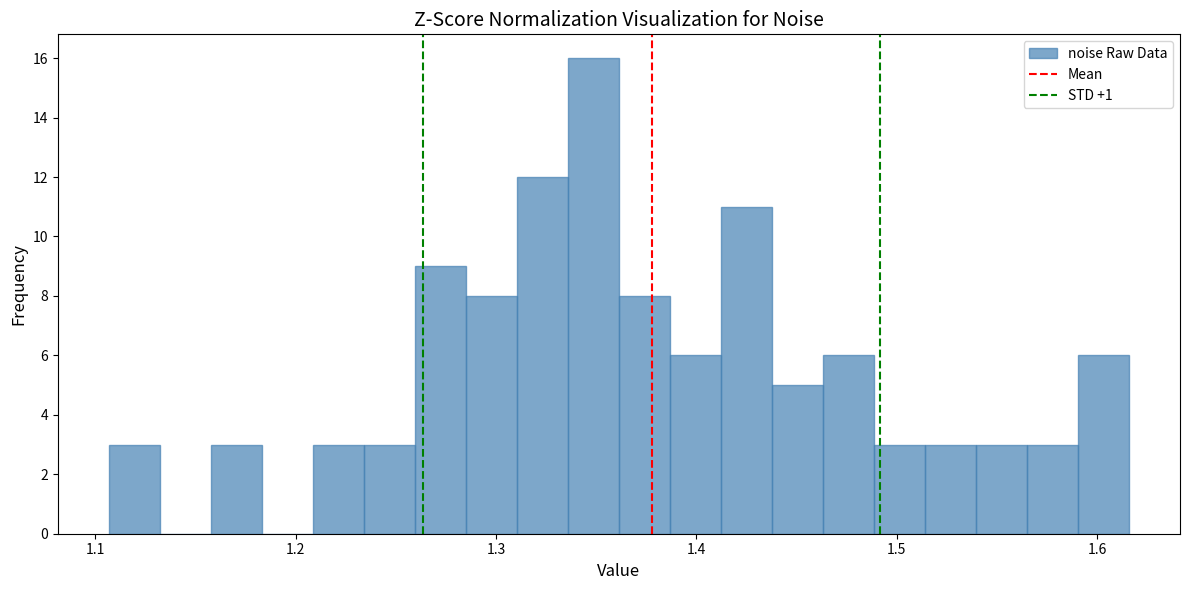

Around what value on the x-axis is the tallest bar? Give the approximate position of its centre, as read against the axis.

1.35